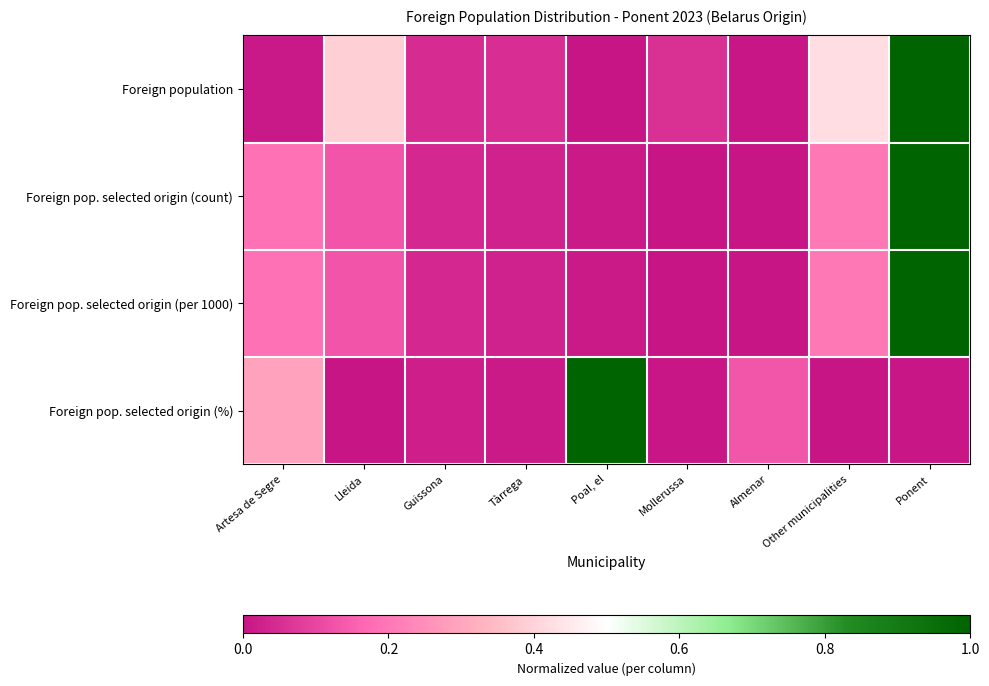

Rank the series at Ponent from highest to lowest value.

Foreign population, Foreign pop. selected origin (count), Foreign pop. selected origin (per 1000), Foreign pop. selected origin (%)